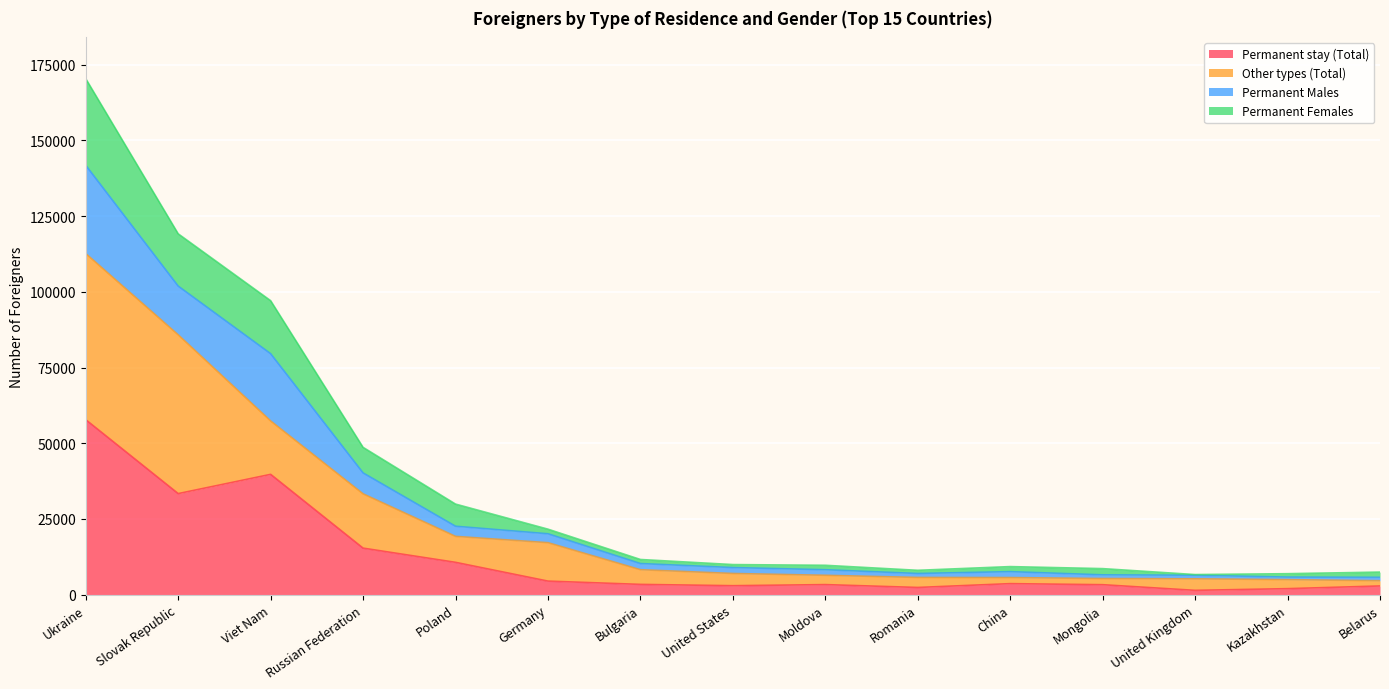

What is the total value across all series at Russian Federation?

48634